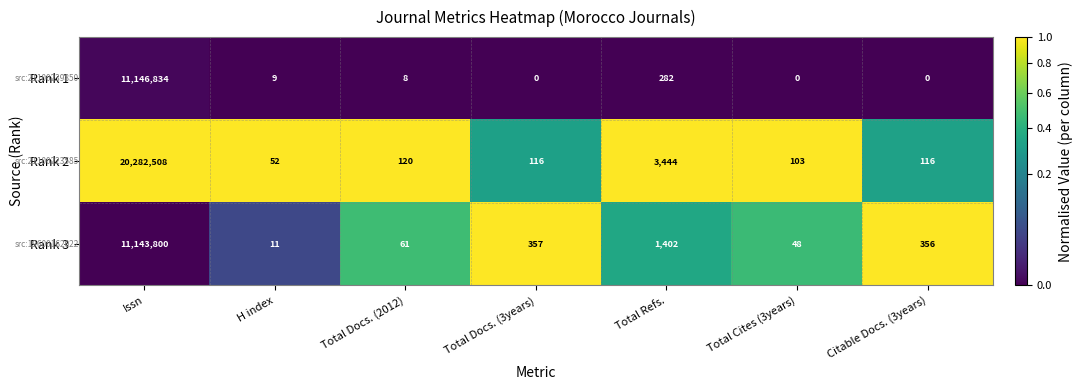

Reading left to right, what are all the values shown in this chart?

Rank 1: Issn=11146834	H index=9	Total Docs. (2012)=8	Total Docs. (3years)=0	Total Refs.=282	Total Cites (3years)=0	Citable Docs. (3years)=0
Rank 2: Issn=20282508	H index=52	Total Docs. (2012)=120	Total Docs. (3years)=116	Total Refs.=3444	Total Cites (3years)=103	Citable Docs. (3years)=116
Rank 3: Issn=11143800	H index=11	Total Docs. (2012)=61	Total Docs. (3years)=357	Total Refs.=1402	Total Cites (3years)=48	Citable Docs. (3years)=356